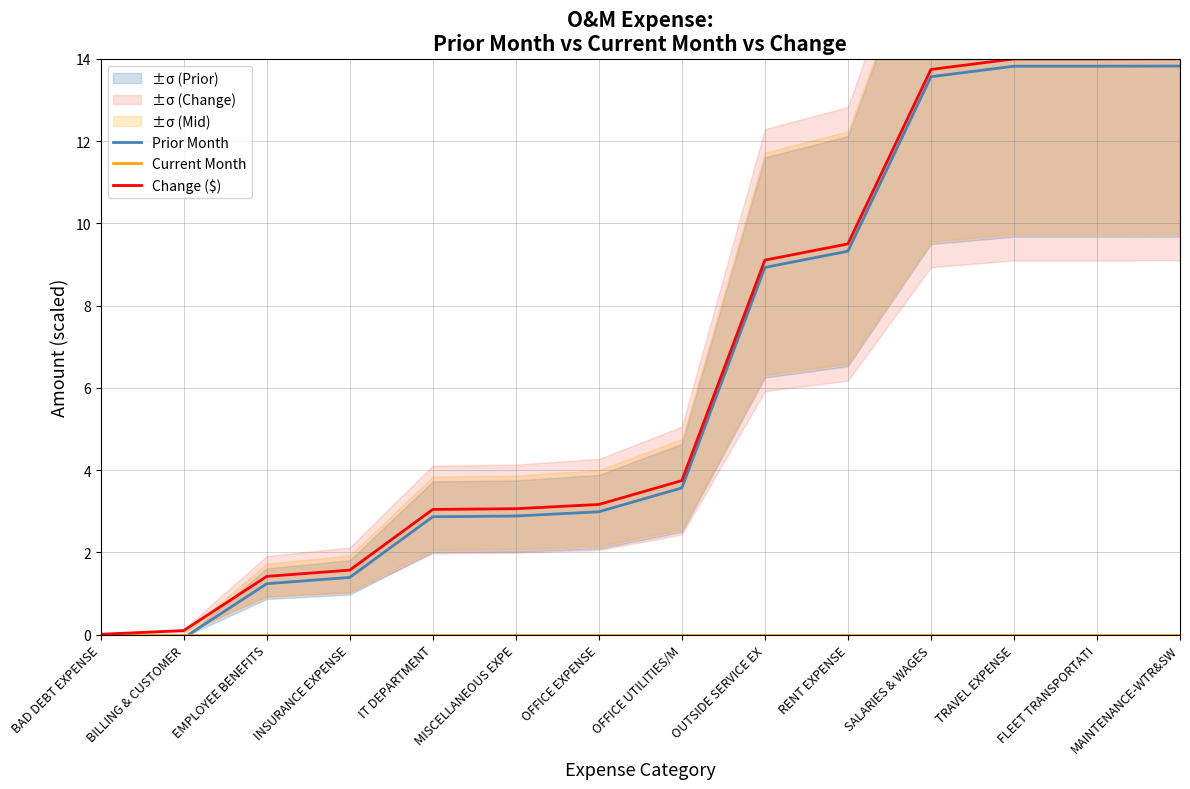

Where is Current Month nearest to the value 0?

BAD DEBT EXPENSE